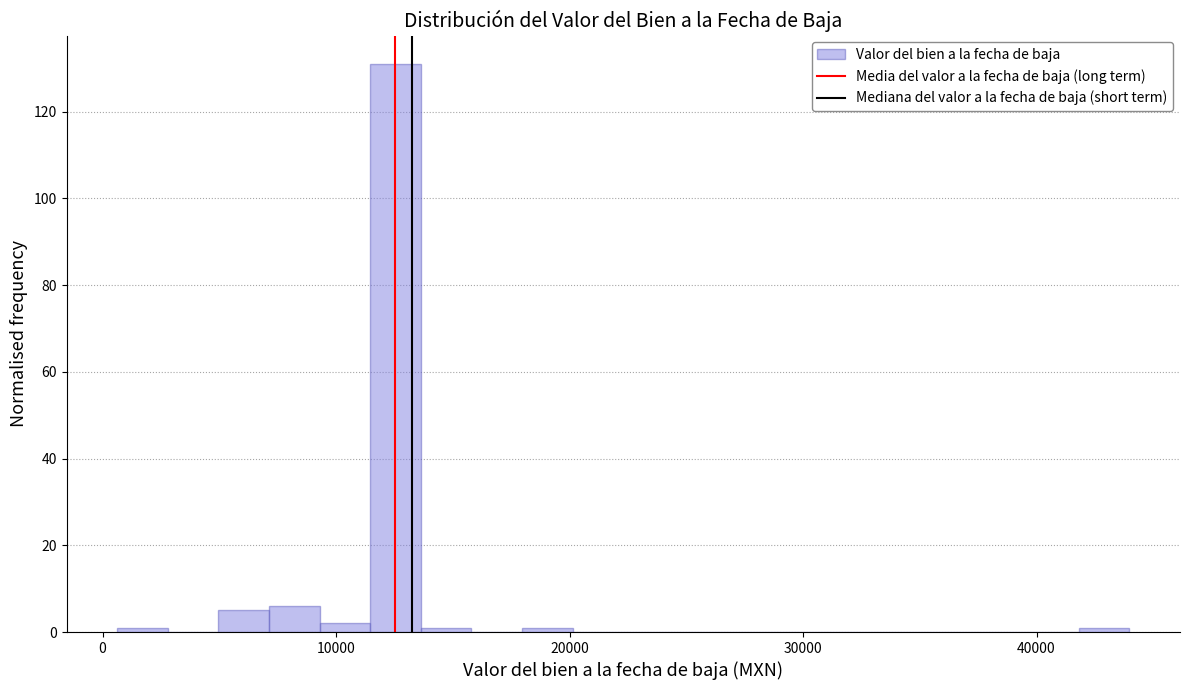

Around what value on the x-axis is the tallest bar? Give the approximate position of its centre, as read against the axis.

13000